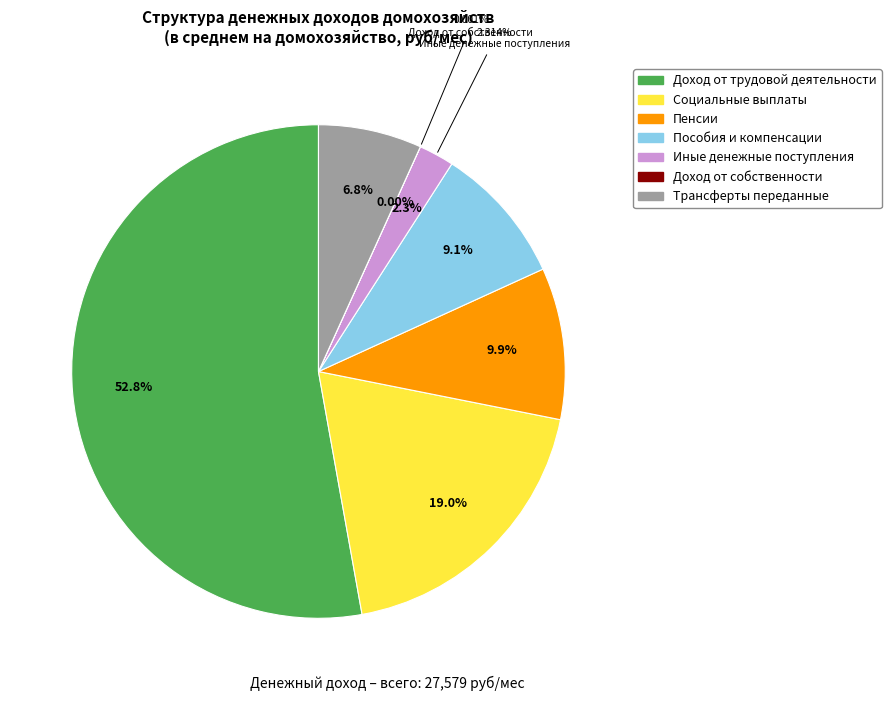

The Доход от собственности slice represents 13% of the pie. True or false?

False